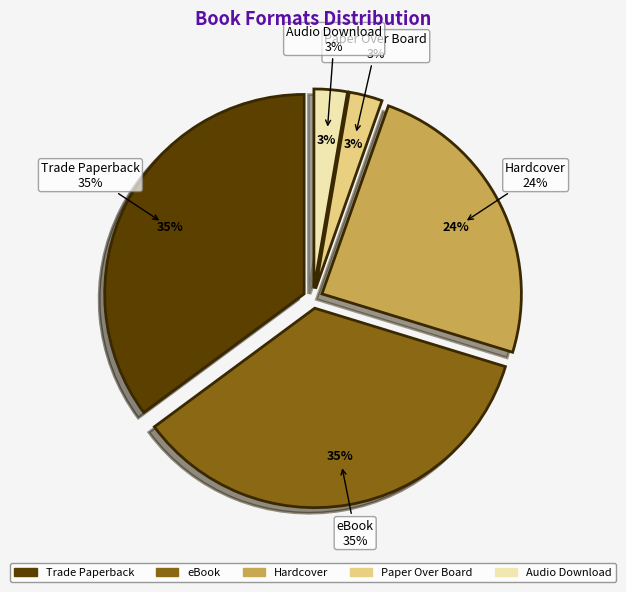

Which slice is the largest?

Trade Paperback